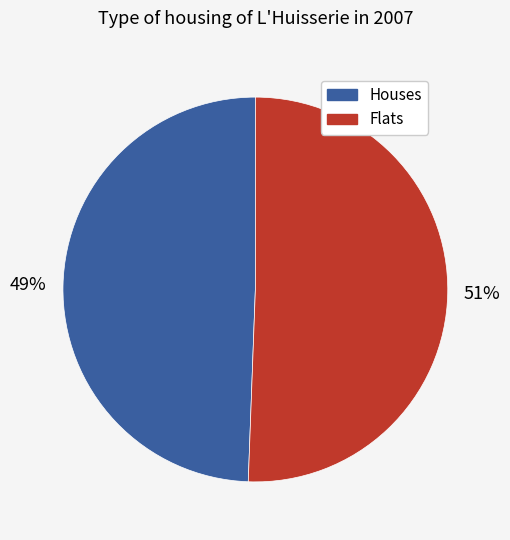

Does any single category account for the majority?

Yes